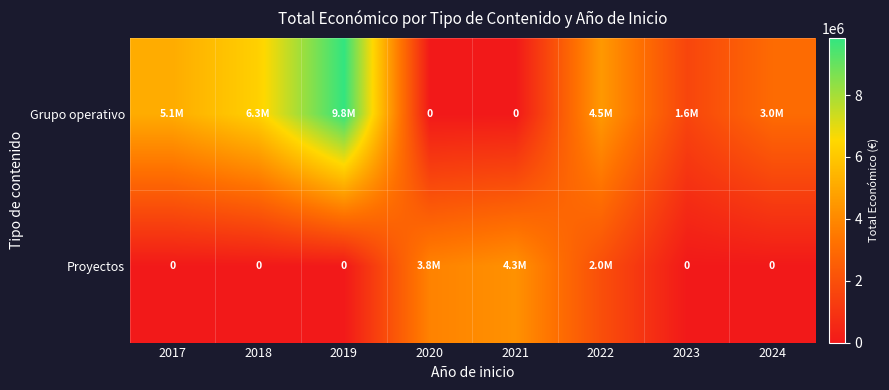

Is it true that Proyectos equals 6916895 at 2021?

False